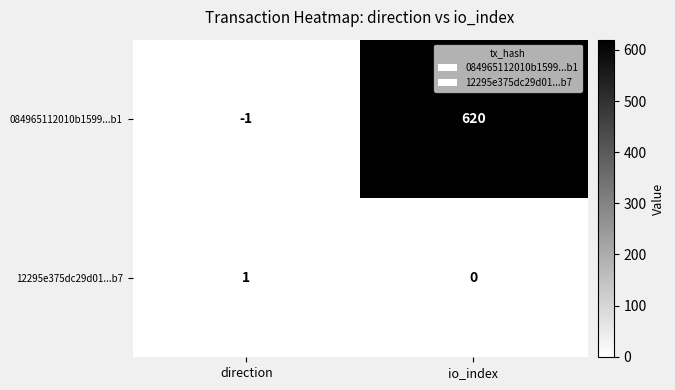

At which category is the sum across all series the highest?

io_index